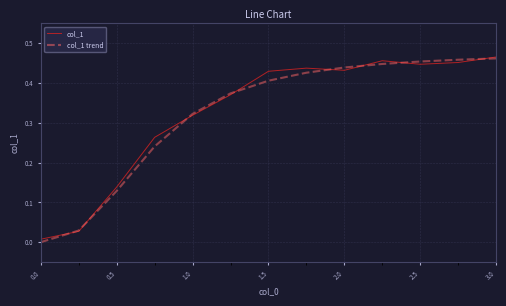

The col_1 series shows 0.2 at 2.5. True or false?

False